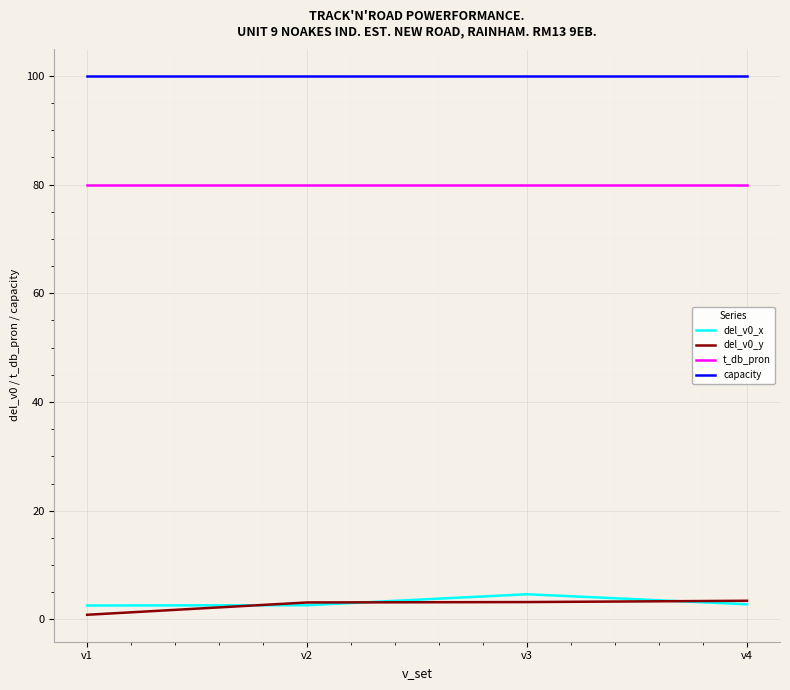

Is it true that t_db_pron equals 21.7 at v4?

False